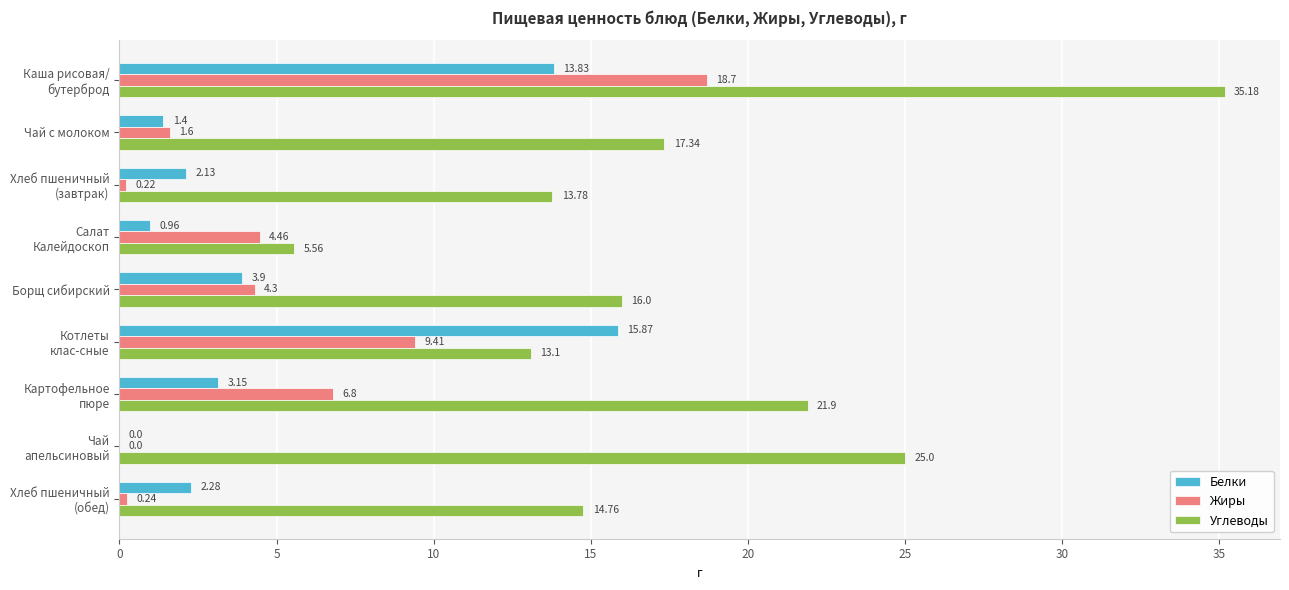

Which series has the largest total across all categories?

Углеводы